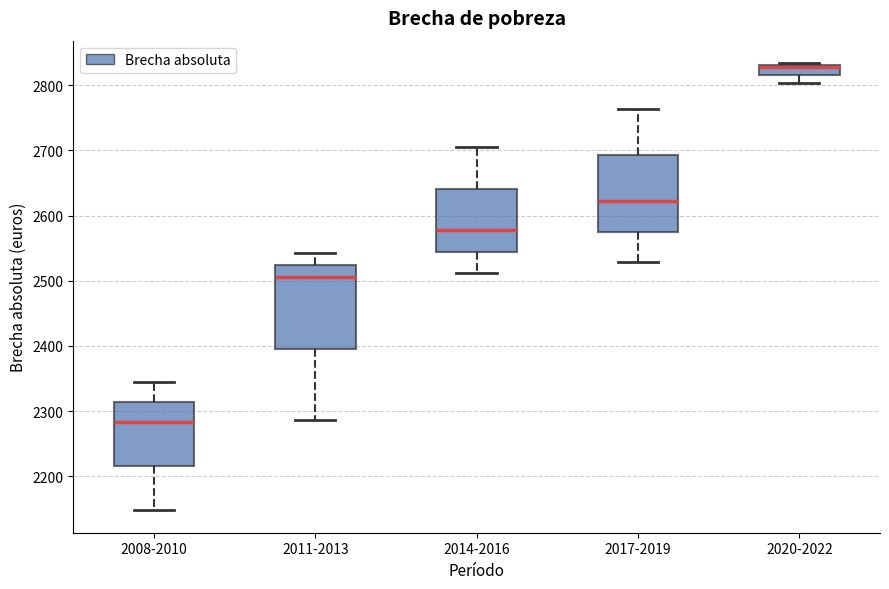

Reading left to right, transcribe this box plot: for each box, give where its median line is, the range the box spans, and where its two whiskers end, as read against the y-axis. The values are not printed on the chart, so give them approximately, as read against the axis.

2008-2010: median 2280, box 2220 to 2310, whiskers 2150 to 2340
2011-2013: median 2500, box 2400 to 2520, whiskers 2290 to 2540
2014-2016: median 2580, box 2540 to 2640, whiskers 2510 to 2700
2017-2019: median 2620, box 2580 to 2690, whiskers 2530 to 2760
2020-2022: median 2830 (drawn on the box's upper edge), box 2820 to 2830, whiskers 2800 to 2830